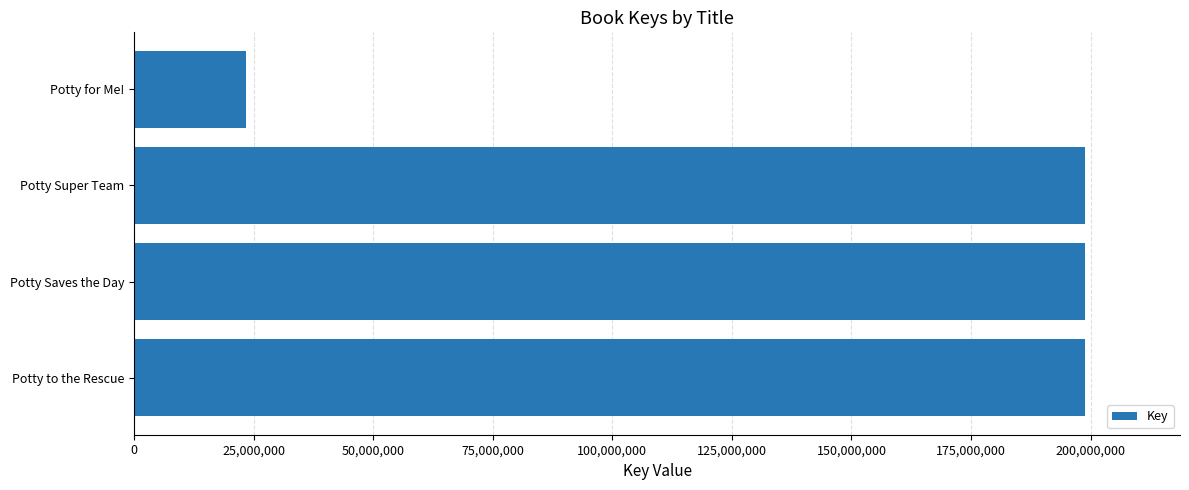

Read the value at Potty to the Rescue.

198823209